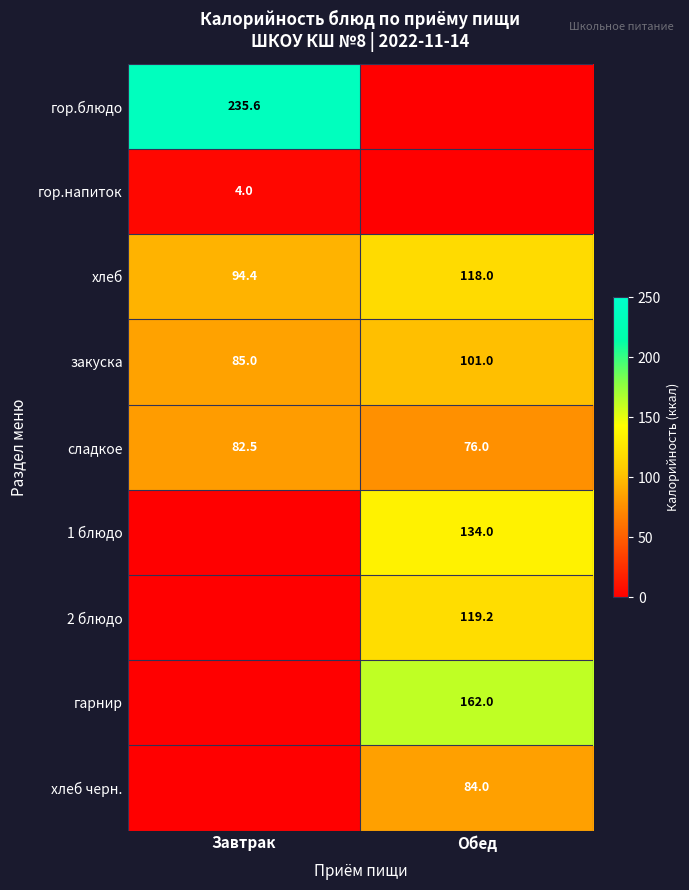

Which has a higher value, Завтрак or Обед?

Завтрак